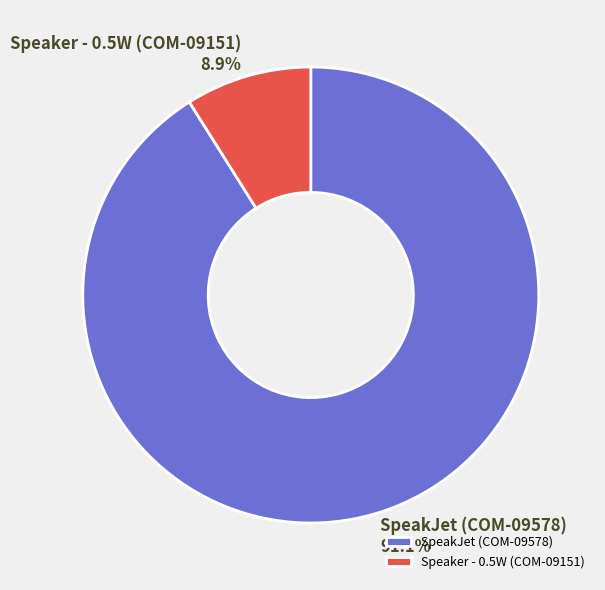

Which slice is the smallest?

Speaker - 0.5W (COM-09151)